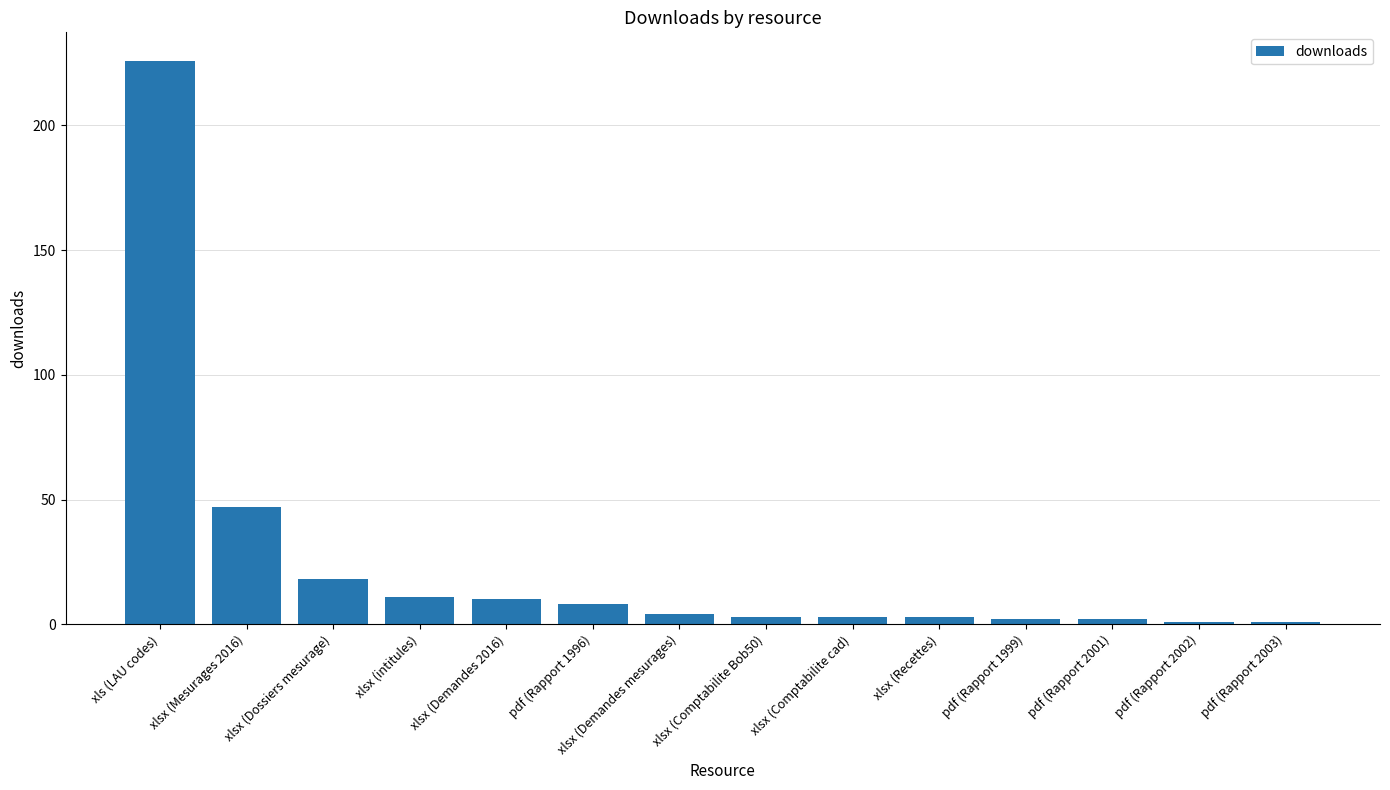

Reading left to right, transcribe all the data shown in this chart.

xls (LAU codes)=226	xlsx (Mesurages 2016)=47	xlsx (Dossiers mesurage)=18	xlsx (intitules)=11	xlsx (Demandes 2016)=10	pdf (Rapport 1996)=8	xlsx (Demandes mesurages)=4	xlsx (Comptabilite Bob50)=3	xlsx (Comptabilite cad)=3	xlsx (Recettes)=3	pdf (Rapport 1999)=2	pdf (Rapport 2001)=2	pdf (Rapport 2002)=1	pdf (Rapport 2003)=1